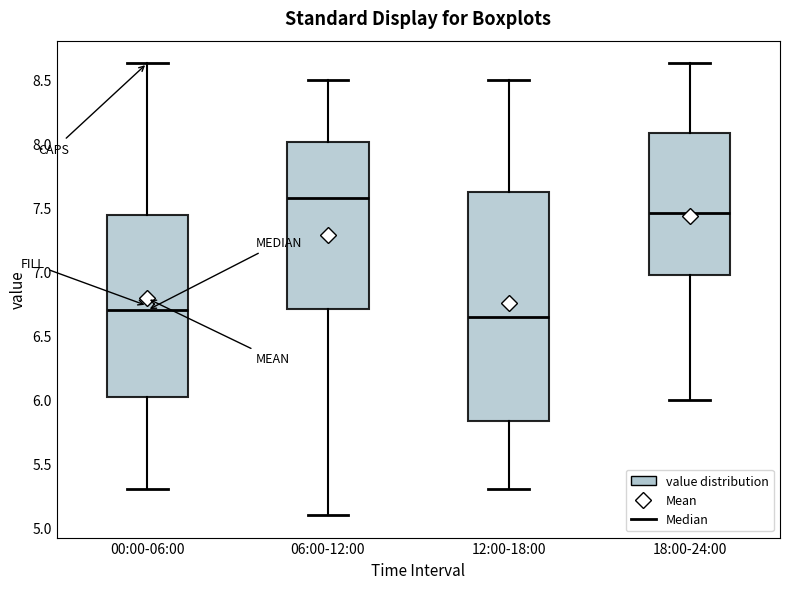

Reading left to right, read every box against the y-axis: the position of its median line, the range the box covers, and the ends of its whiskers. The values are not printed on the chart, so give them approximately, as read against the axis.

00:00-06:00: median 6.70, box 6.00 to 7.45, whiskers 5.30 to 8.65
06:00-12:00: median 7.60, box 6.70 to 8.00, whiskers 5.10 to 8.50
12:00-18:00: median 6.65, box 5.85 to 7.65, whiskers 5.30 to 8.50
18:00-24:00: median 7.45, box 7.00 to 8.10, whiskers 6.00 to 8.65